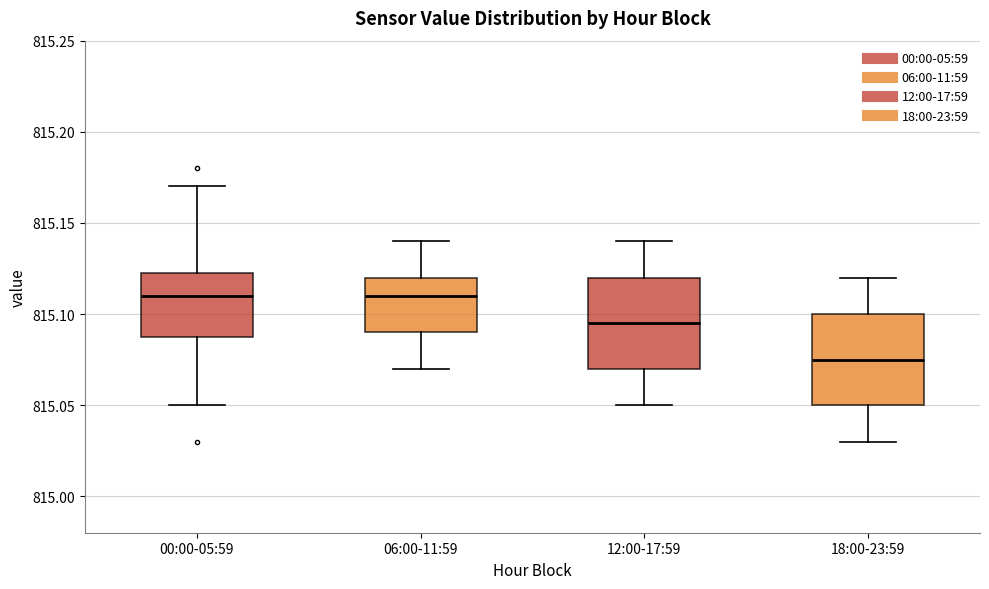

Which box has the lowest median line?

18:00-23:59